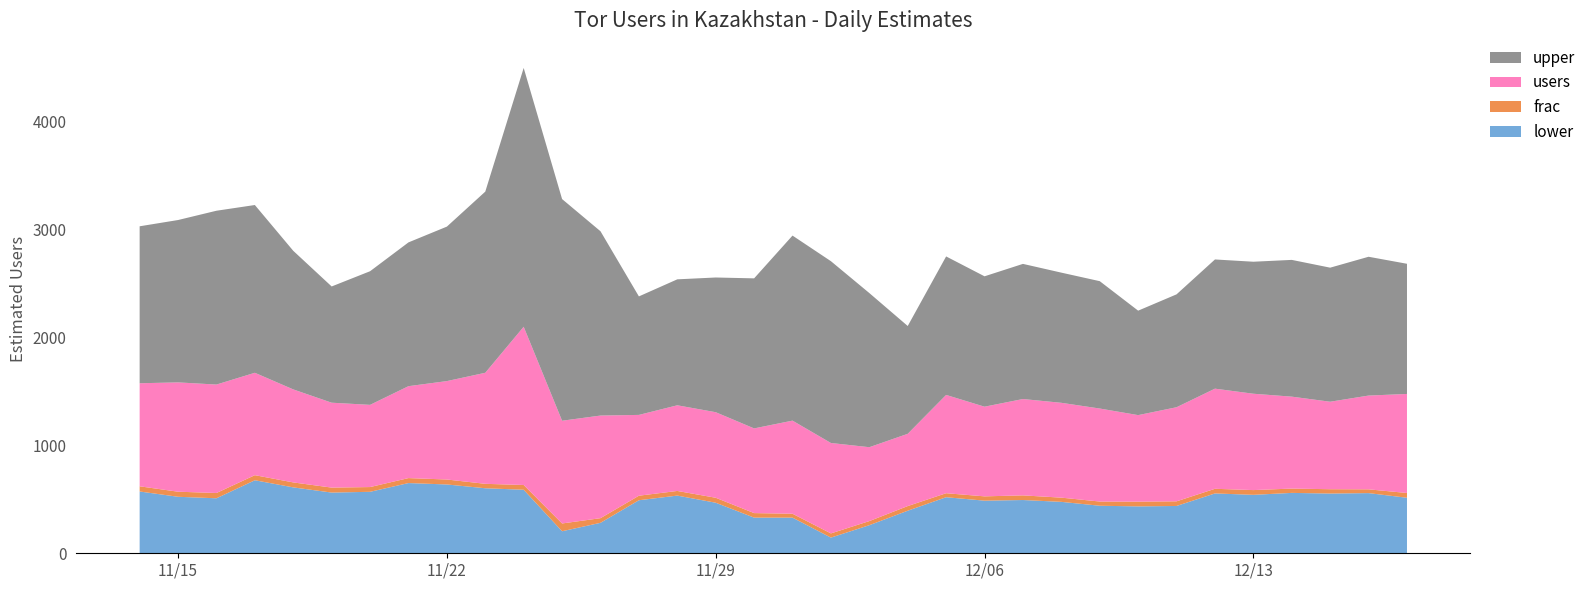

Reading right to left, list all the values displayed in this chart.

lower: 2011-12-17=514	2011-12-16=557	2011-12-15=553	2011-12-14=559	2011-12-13=541	2011-12-12=554	2011-12-11=438	2011-12-10=434	2011-12-09=440	2011-12-08=476	2011-12-07=493	2011-12-06=487	2011-12-05=519	2011-12-04=394	2011-12-03=260	2011-12-02=145	2011-12-01=330	2011-11-30=330	2011-11-29=468	2011-11-28=534	2011-11-27=491	2011-11-26=282	2011-11-25=204	2011-11-24=588	2011-11-23=602	2011-11-22=637	2011-11-21=650	2011-11-20=569	2011-11-19=562	2011-11-18=610	2011-11-17=676	2011-11-16=509	2011-11-15=523	2011-11-14=572
frac: 2011-12-17=44	2011-12-16=35	2011-12-15=40	2011-12-14=40	2011-12-13=44	2011-12-12=43	2011-12-11=43	2011-12-10=44	2011-12-09=39	2011-12-08=39	2011-12-07=43	2011-12-06=40	2011-12-05=37	2011-12-04=43	2011-12-03=38	2011-12-02=39	2011-12-01=36	2011-11-30=42	2011-11-29=46	2011-11-28=43	2011-11-27=42	2011-11-26=43	2011-11-25=72	2011-11-24=44	2011-11-23=41	2011-11-22=46	2011-11-21=46	2011-11-20=44	2011-11-19=46	2011-11-18=46	2011-11-17=47	2011-11-16=49	2011-11-15=47	2011-11-14=48
upper: 2011-12-17=1205	2011-12-16=1285	2011-12-15=1241	2011-12-14=1266	2011-12-13=1222	2011-12-12=1196	2011-12-11=1045	2011-12-10=967	2011-12-09=1179	2011-12-08=1205	2011-12-07=1251	2011-12-06=1207	2011-12-05=1282	2011-12-04=998	2011-12-03=1427	2011-12-02=1683	2011-12-01=1713	2011-11-30=1389	2011-11-29=1247	2011-11-28=1166	2011-11-27=1097	2011-11-26=1706	2011-11-25=2052	2011-11-24=2396	2011-11-23=1677	2011-11-22=1430	2011-11-21=1331	2011-11-20=1237	2011-11-19=1076	2011-11-18=1283	2011-11-17=1553	2011-11-16=1609	2011-11-15=1503	2011-11-14=1453
users: 2011-12-17=917	2011-12-16=868	2011-12-15=810	2011-12-14=851	2011-12-13=892	2011-12-12=927	2011-12-11=871	2011-12-10=801	2011-12-09=861	2011-12-08=878	2011-12-07=892	2011-12-06=830	2011-12-05=910	2011-12-04=669	2011-12-03=684	2011-12-02=837	2011-12-01=862	2011-11-30=784	2011-11-29=792	2011-11-28=793	2011-11-27=748	2011-11-26=950	2011-11-25=951	2011-11-24=1465	2011-11-23=1028	2011-11-22=911	2011-11-21=851	2011-11-20=761	2011-11-19=786	2011-11-18=861	2011-11-17=948	2011-11-16=1004	2011-11-15=1012	2011-11-14=954